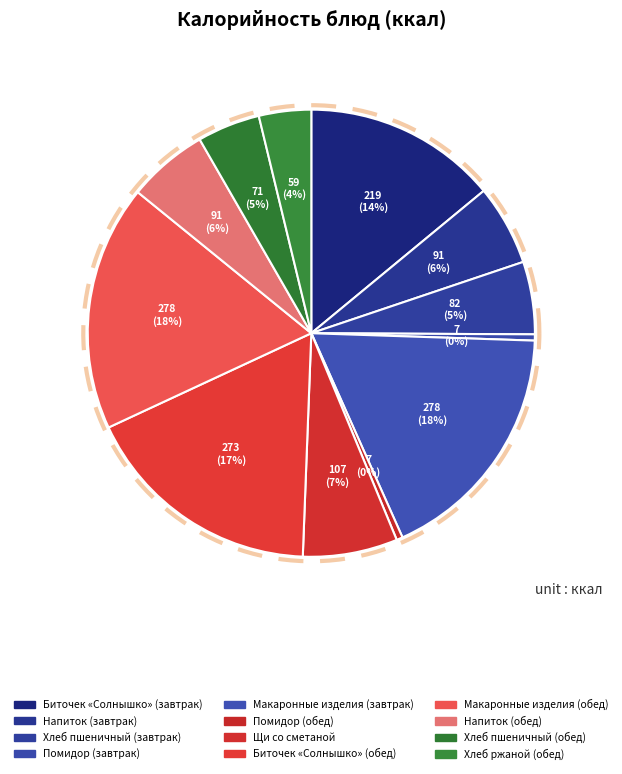

Rank the categories by value from highest to lowest.

Макаронные изделия (завтрак), Макаронные изделия (обед), Биточек Солнышко (обед), Биточек Солнышко (завтрак), Щи из свеж. капусты, Напиток из смородины (завтрак), Напиток из смородины (обед), Хлеб пшеничный (завтрак), Хлеб пшеничный (обед), Хлеб ржаной (обед), Помидор свежий (завтрак), Помидор свежий (обед)